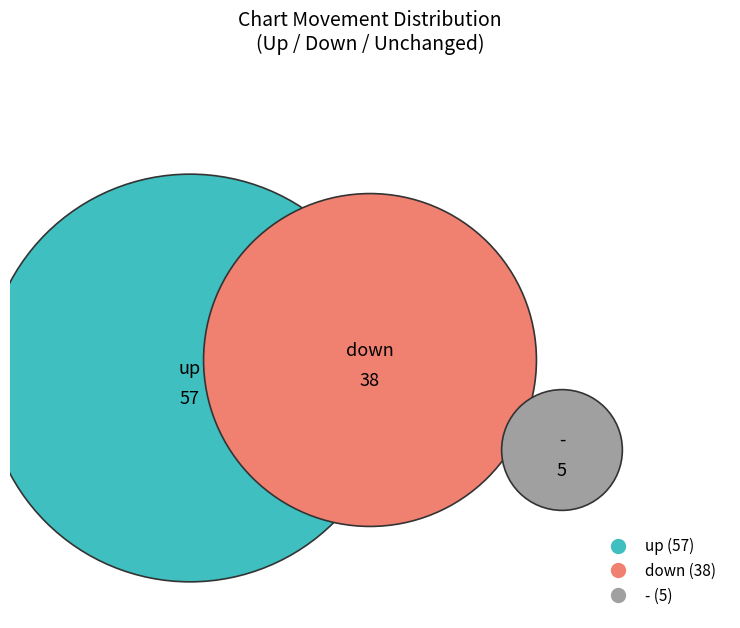

Is there a majority slice in this chart?

Yes